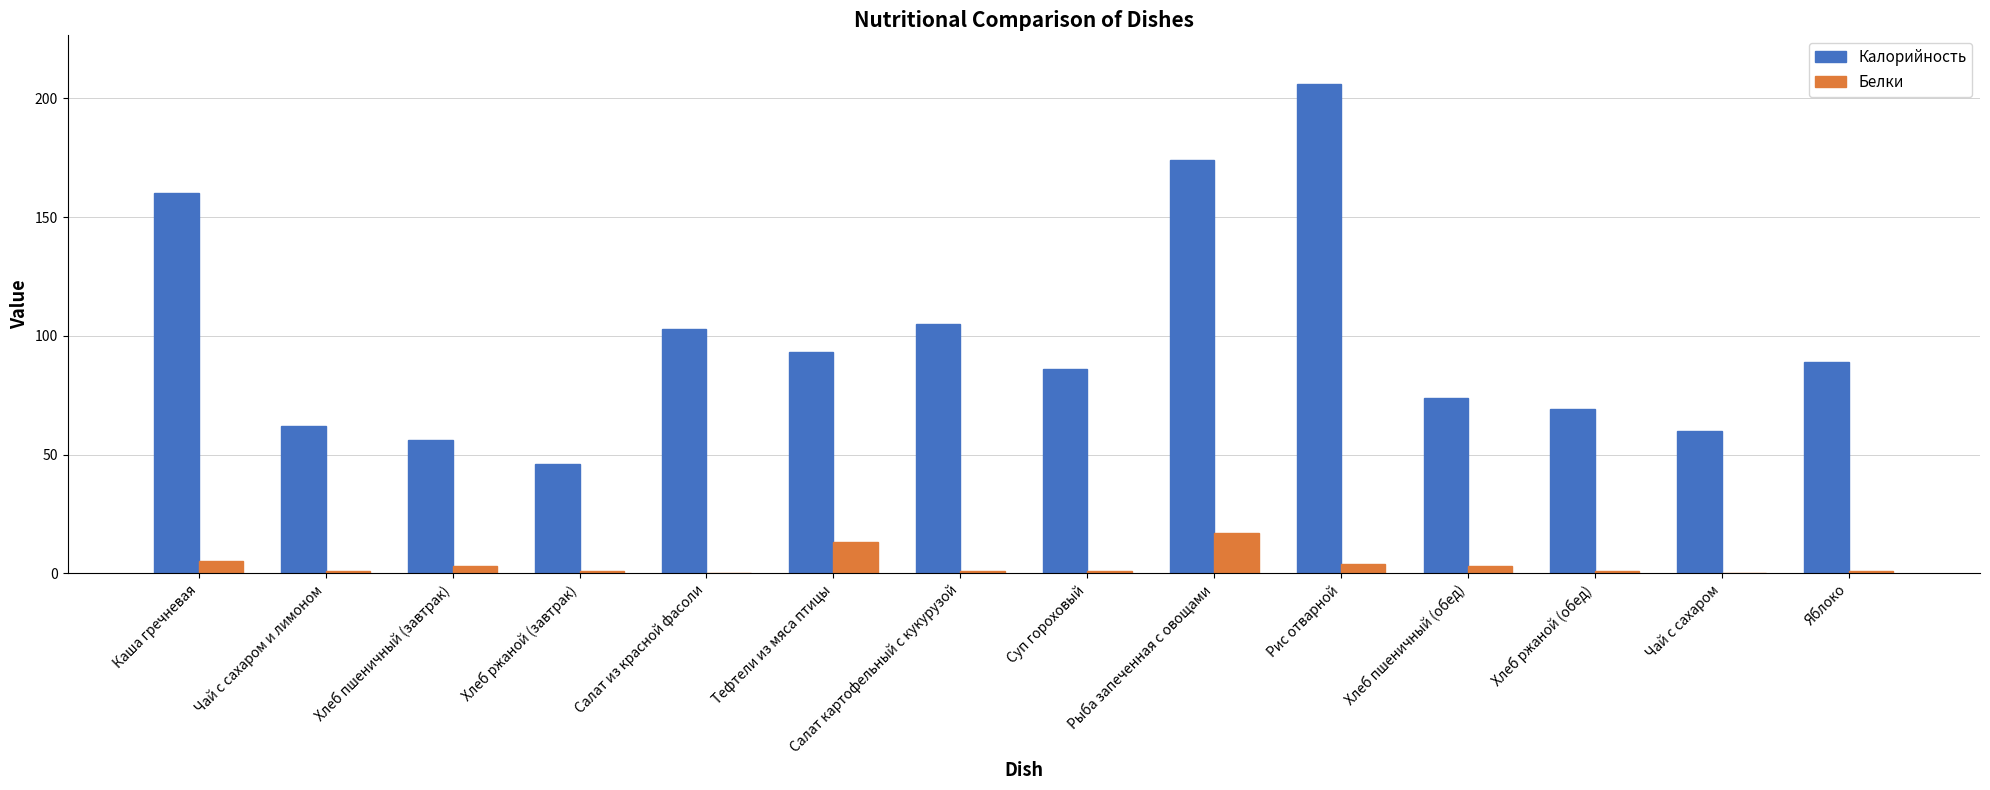

What is the maximum value shown in the chart?

206